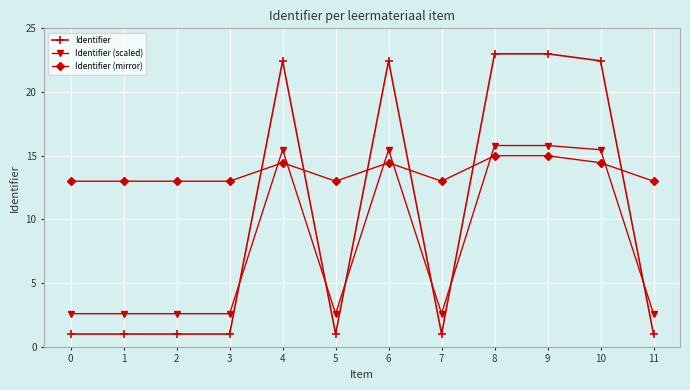

What is the value of the Identifier point at the 11th from the left?

22.4